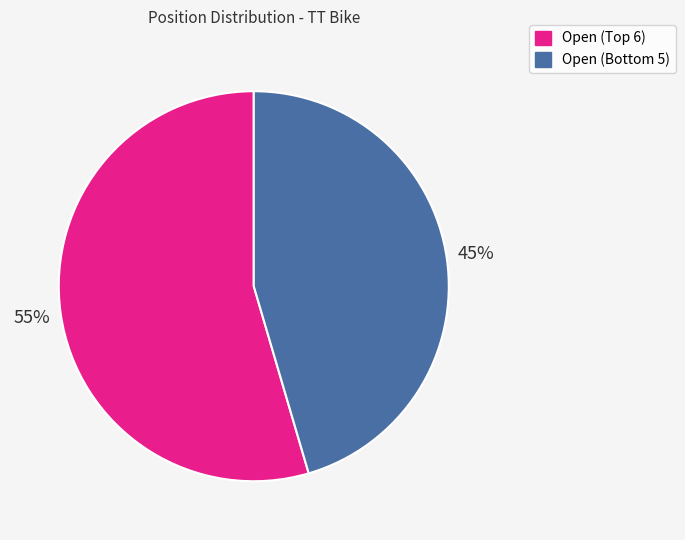

How many segments does this pie chart have?

2